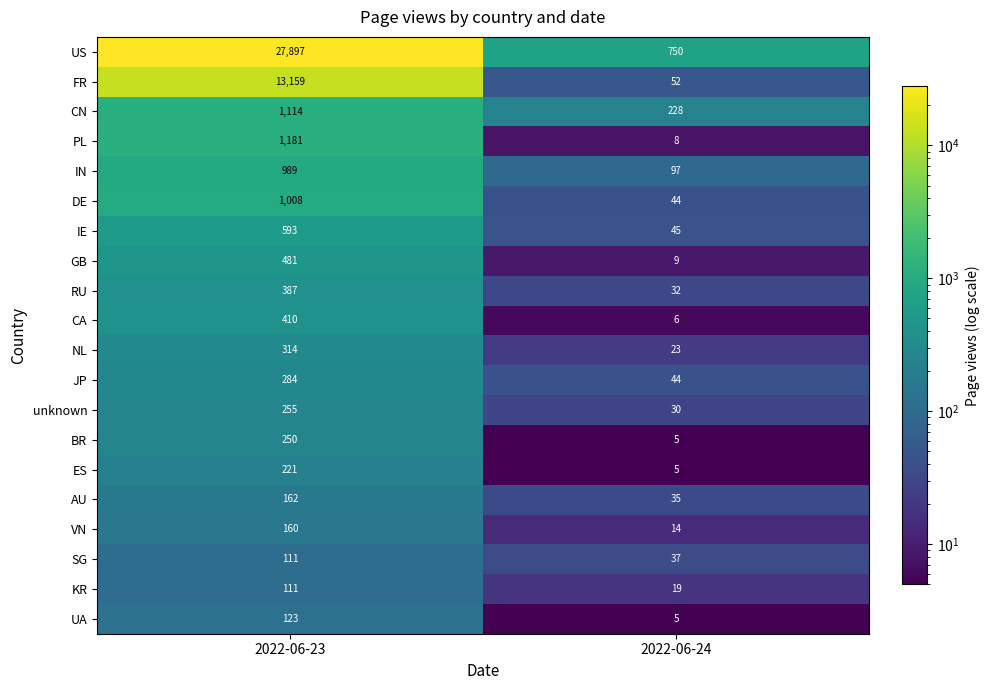

What is the sum of all DE values?

1052